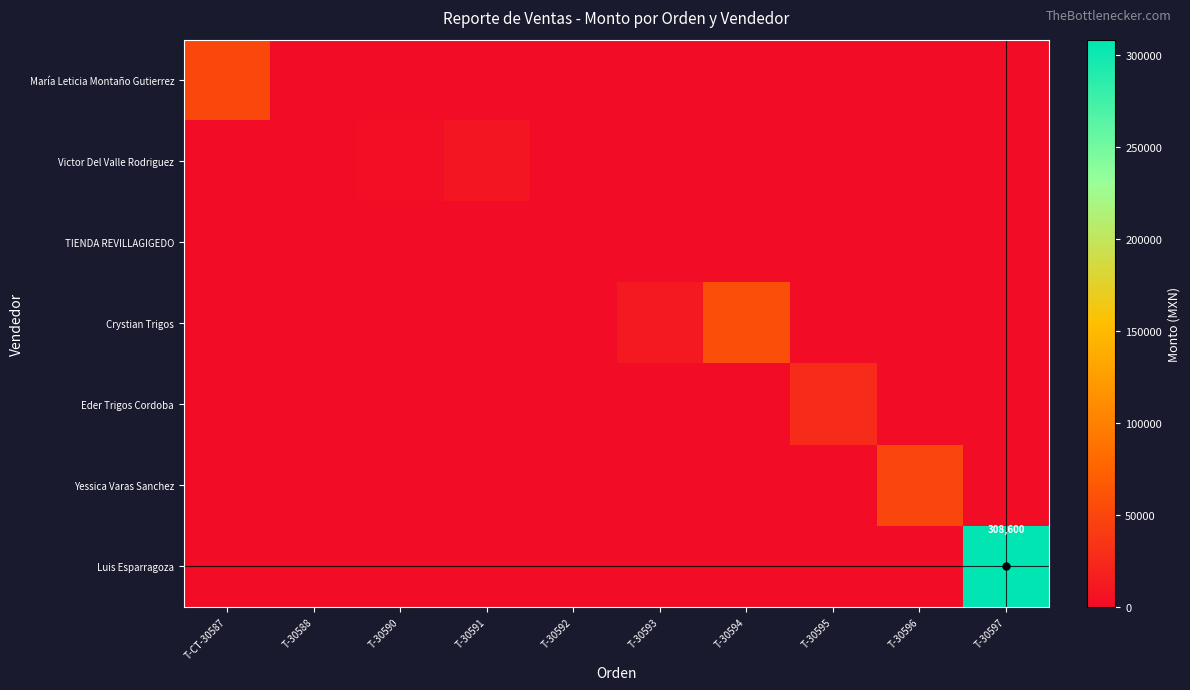

The Luis Esparragoza series shows 308600 at T-30597. True or false?

True